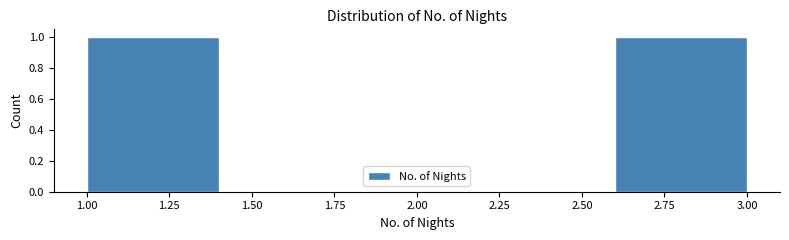

Reading left to right, list every bar in this chart as the range it spans on the x-axis followed by its height. The values are not printed on the chart, so give them approximately, as read against the axis.

1.0 to 1.4: 1
1.4 to 1.8: 0
1.8 to 2.2: 0
2.2 to 2.6: 0
2.6 to 3.0: 1